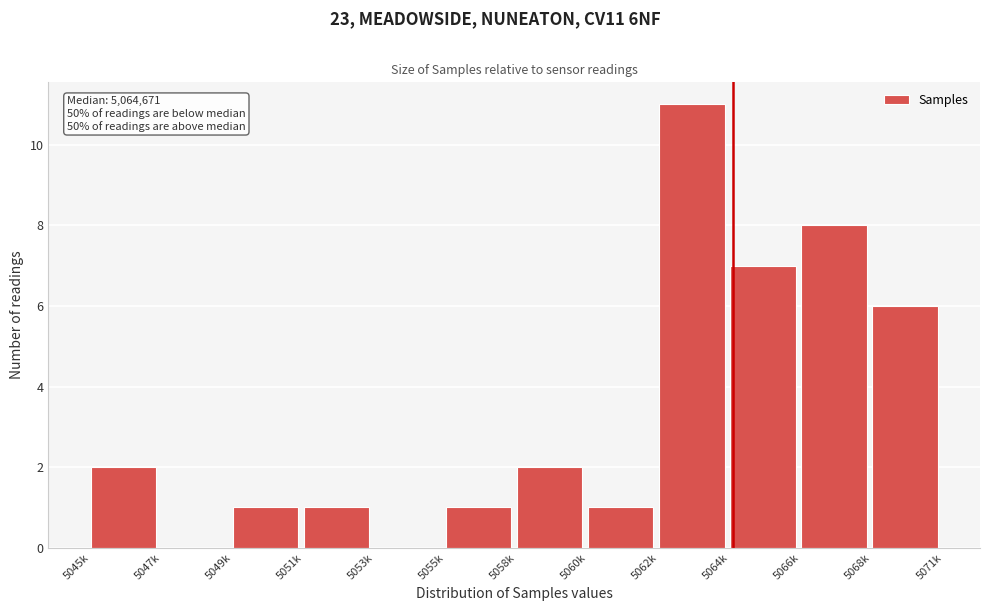

Reading right to left, list all the values displayed in this chart.

5068k=6	5066k=8	5064k=7	5062k=11	5060k=1	5058k=2	5055k=1	5053k=0	5051k=1	5049k=1	5047k=0	5045k=2